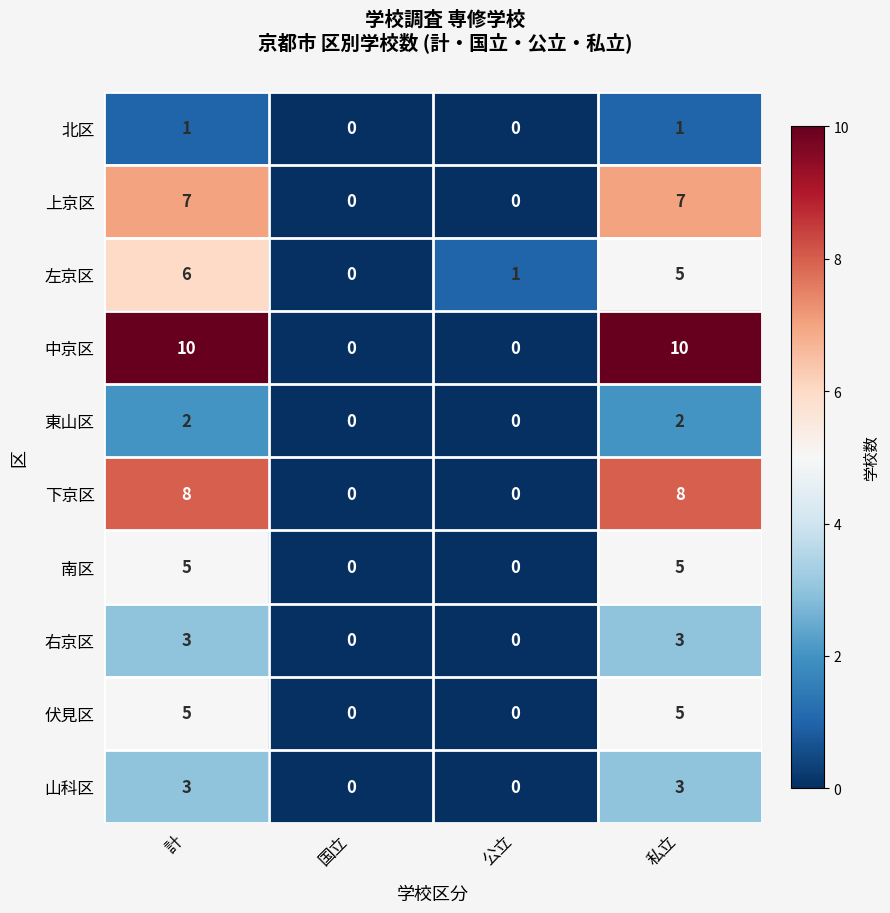

The 伏見区 series shows 2 at 計. True or false?

False